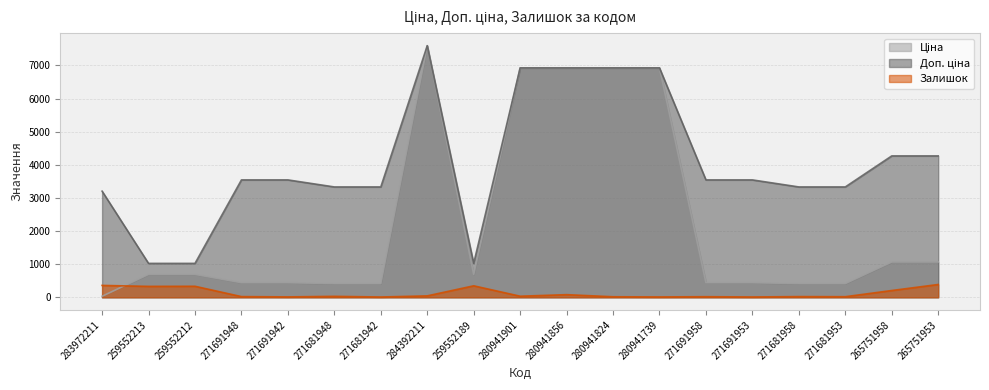

After their last crossing, which series has the higher values: Ціна or Залишок?

Ціна